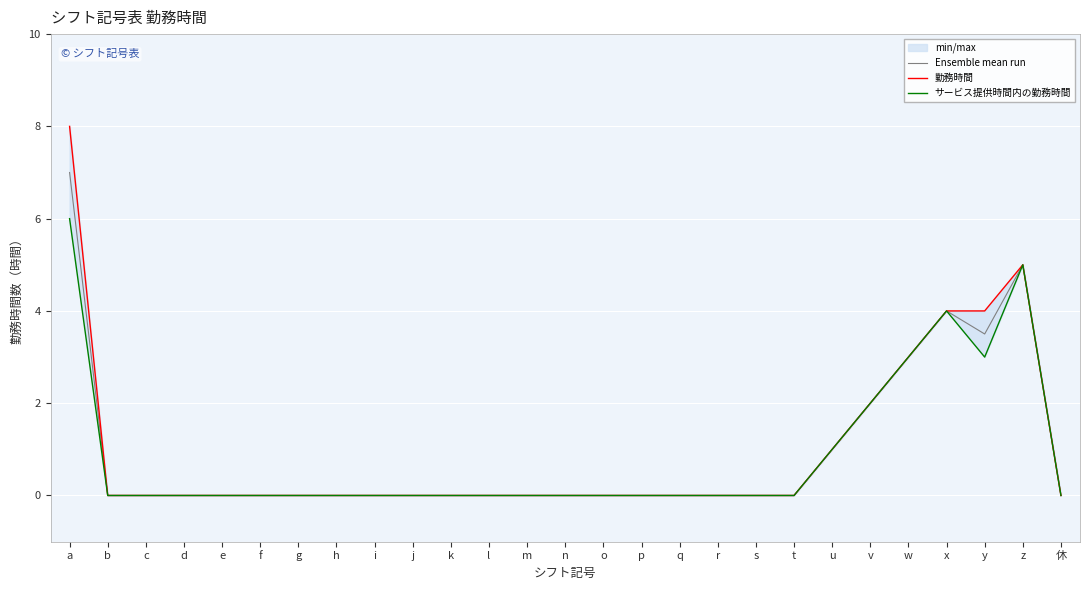

At which category is the sum across all series the highest?

a